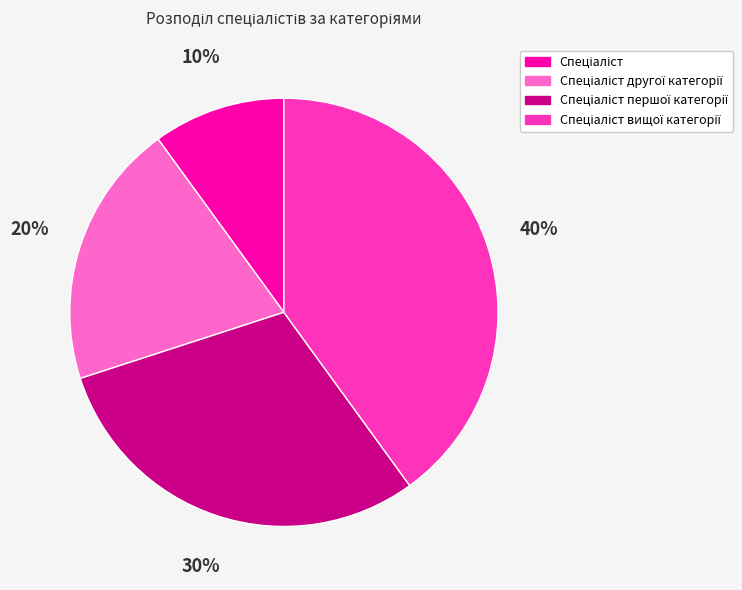

To the nearest percent, what is the difference between the largest and smallest slice percentages?

30%